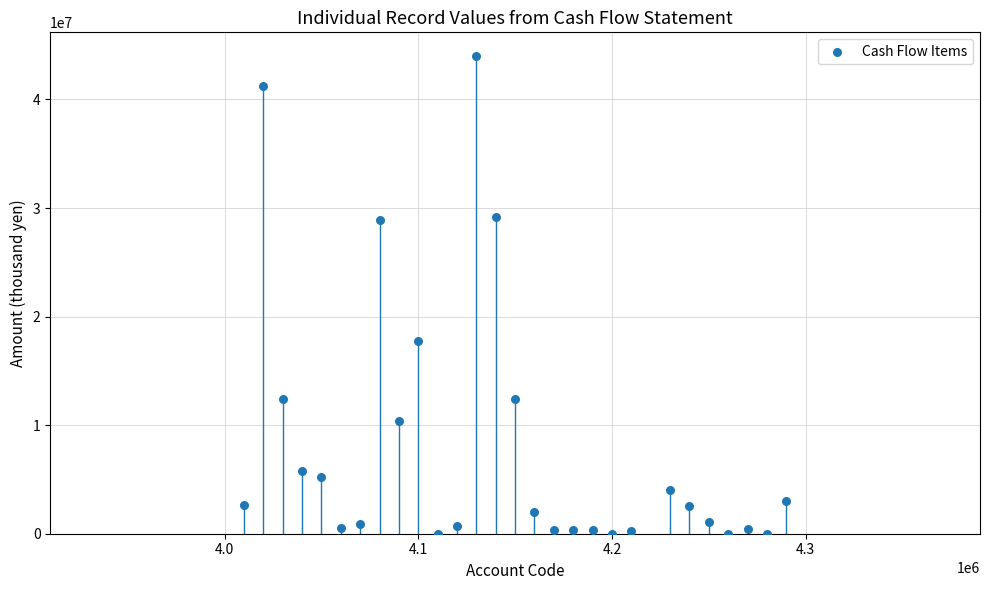

What is the range of X values (max minus min)?

280000